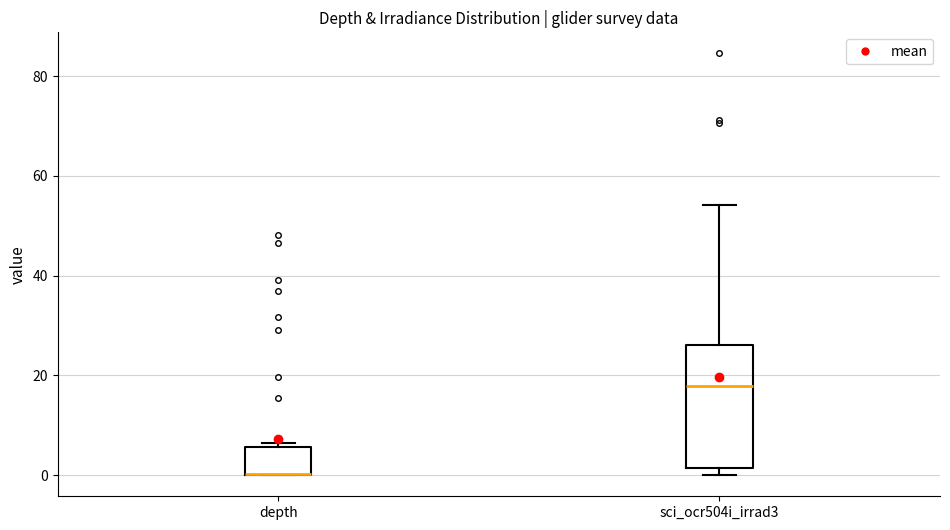

Where does the upper whisker of the box for sci_ocr504i_irrad3 end on the y-axis? The values are not printed on the chart, so give them approximately, as read against the axis.

54